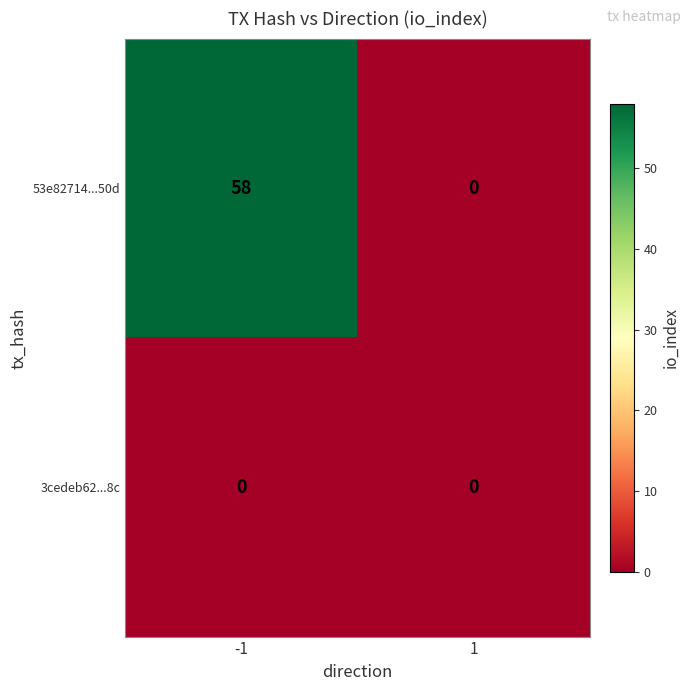

At which category is the sum across all series the highest?

-1